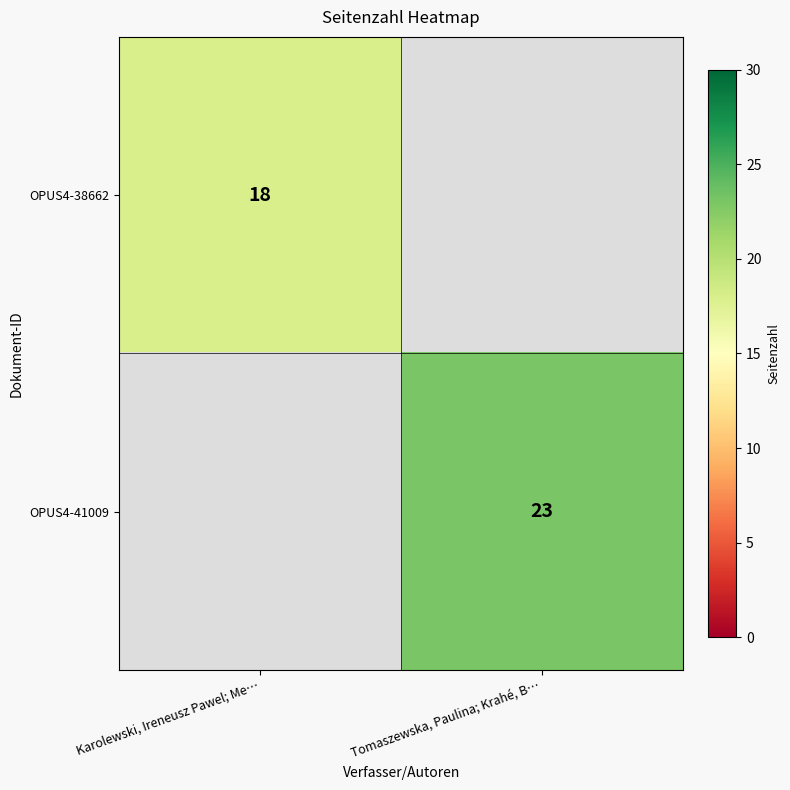

What is the smallest value displayed?

18.0